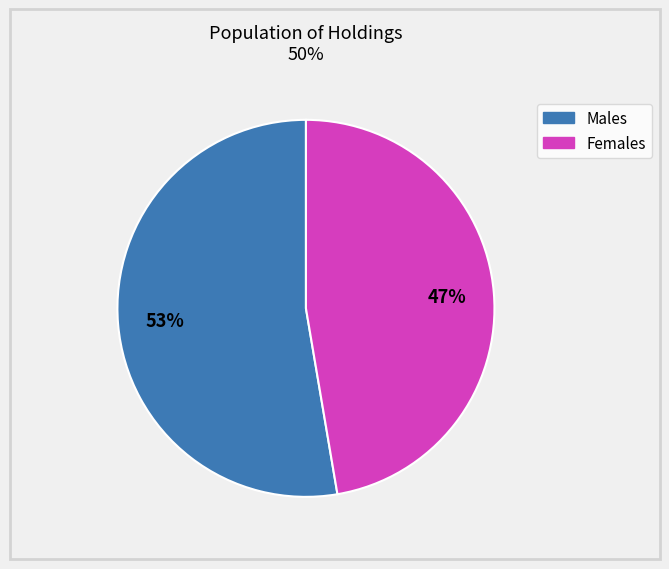

To the nearest percent, what is the average slice percentage?

50%